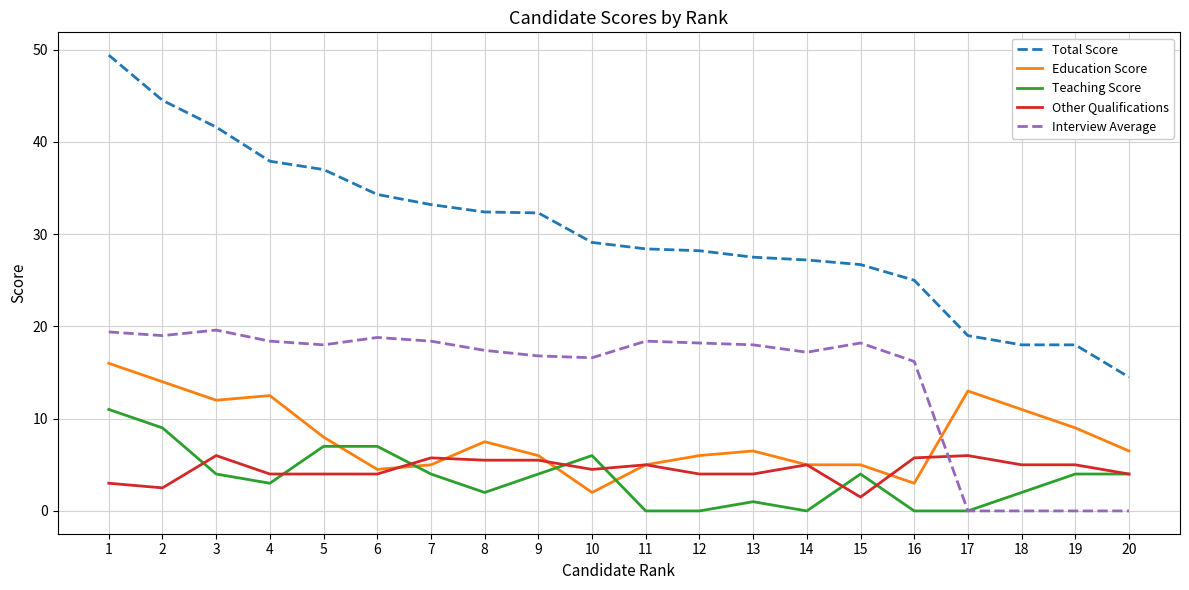

Is it true that Total Score equals 14.5 at 20?

True